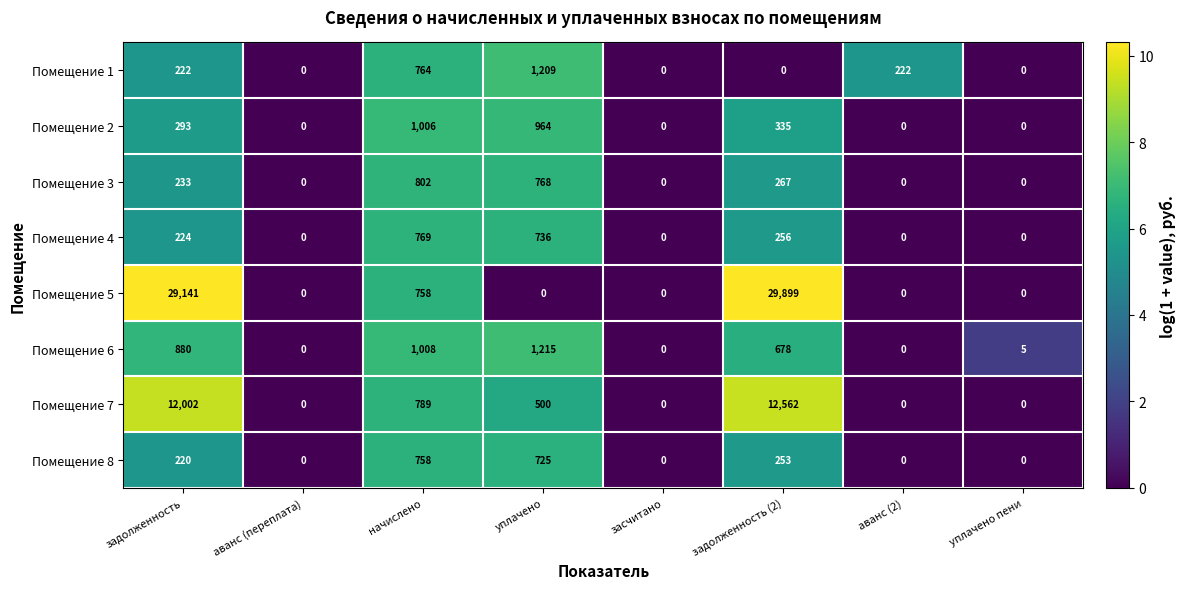

Where is Помещение 4 nearest to the value 384?

задолженность (2)